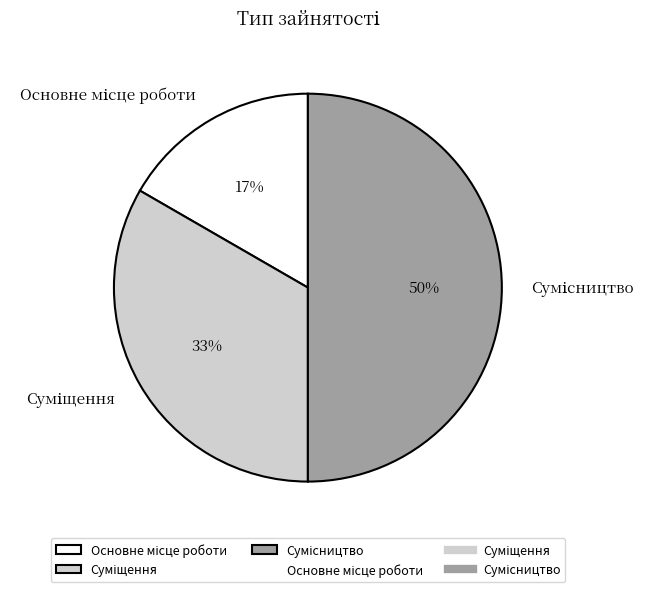

To the nearest percent, what is the difference between the largest and smallest slice percentages?

33%